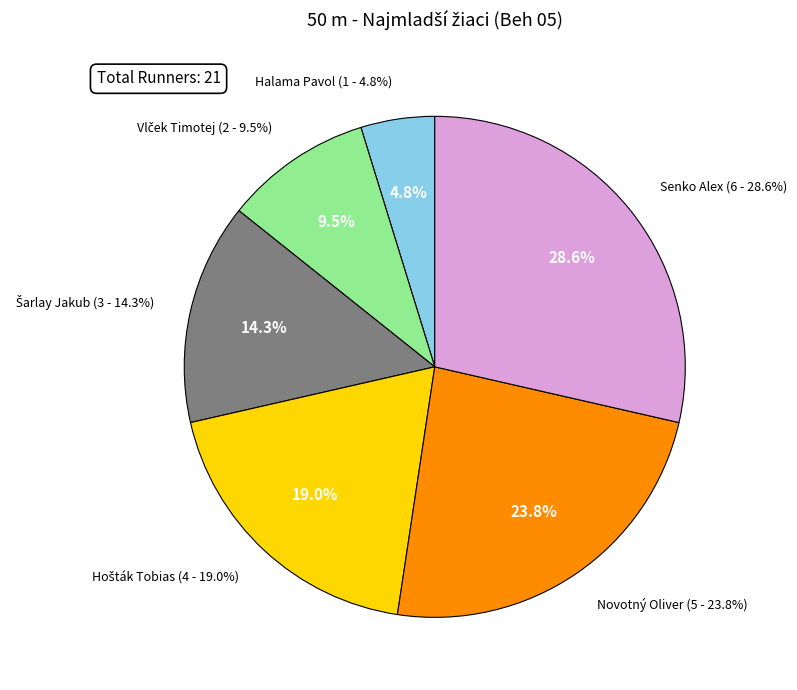

What percentage is the Šarlay Jakub slice, to the nearest percent?

14%